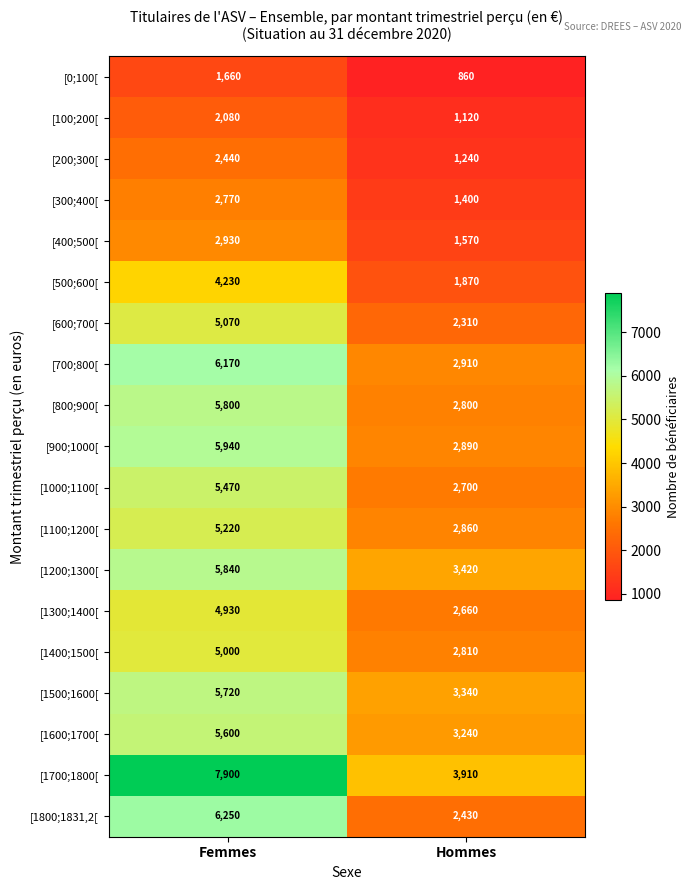

The value of [1600;1700[ at Femmes is 3792. True or false?

False